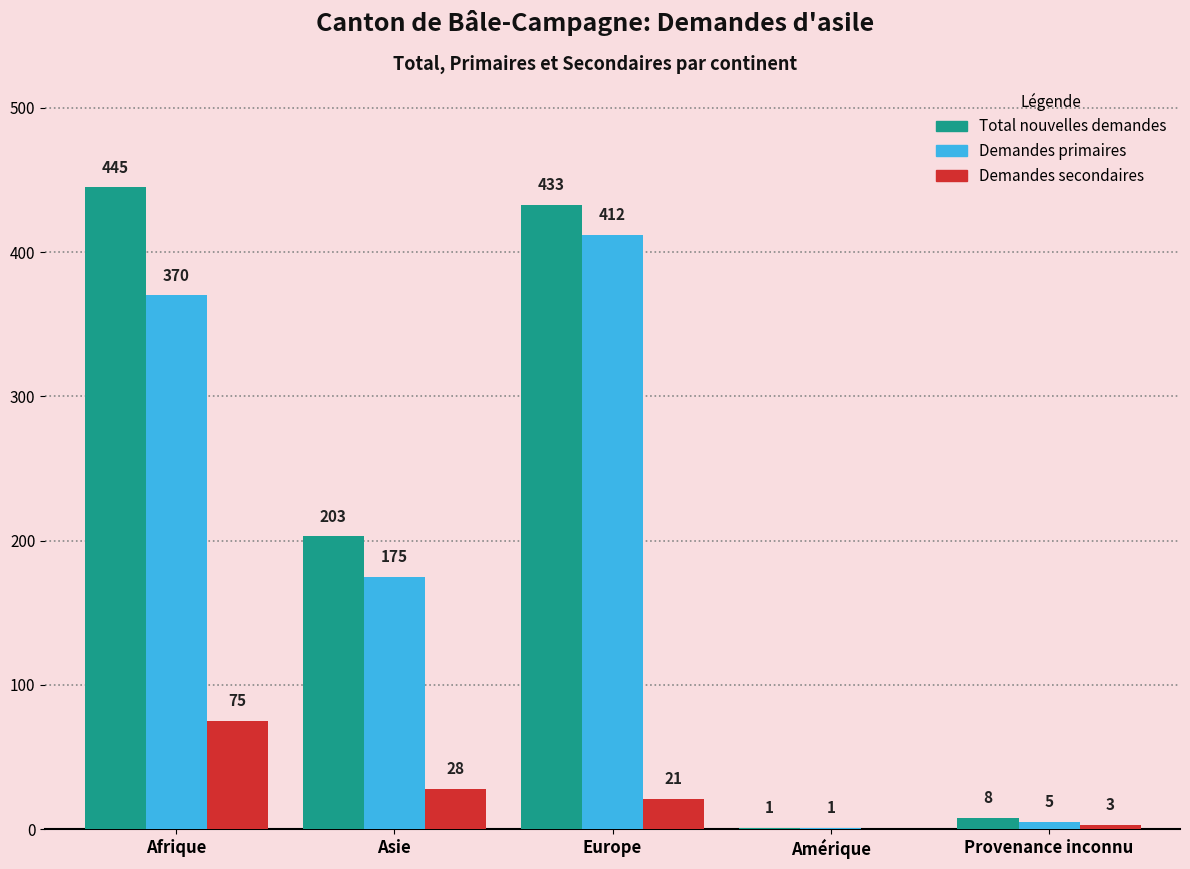

Reading right to left, list all the values displayed in this chart.

Total nouvelles demandes: Provenance inconnu=8	Amérique=1	Europe=433	Asie=203	Afrique=445
Demandes primaires: Provenance inconnu=5	Amérique=1	Europe=412	Asie=175	Afrique=370
Demandes secondaires: Provenance inconnu=3	Amérique=0	Europe=21	Asie=28	Afrique=75